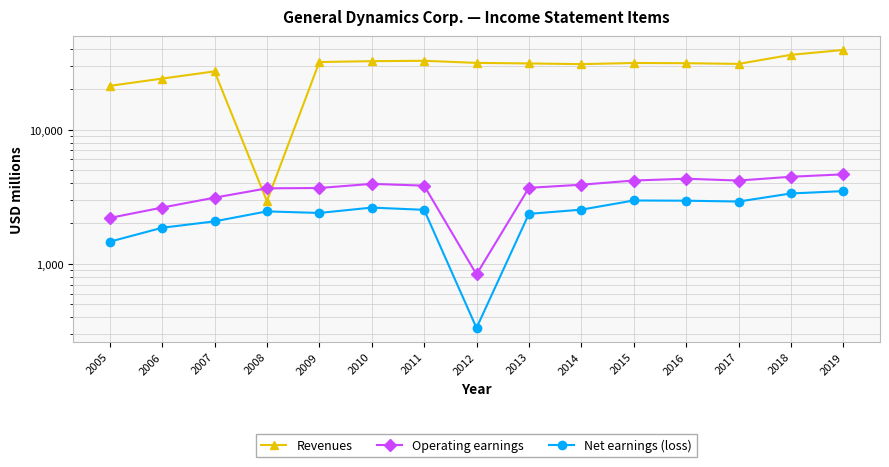

What is the lowest value of the Operating earnings series?

833